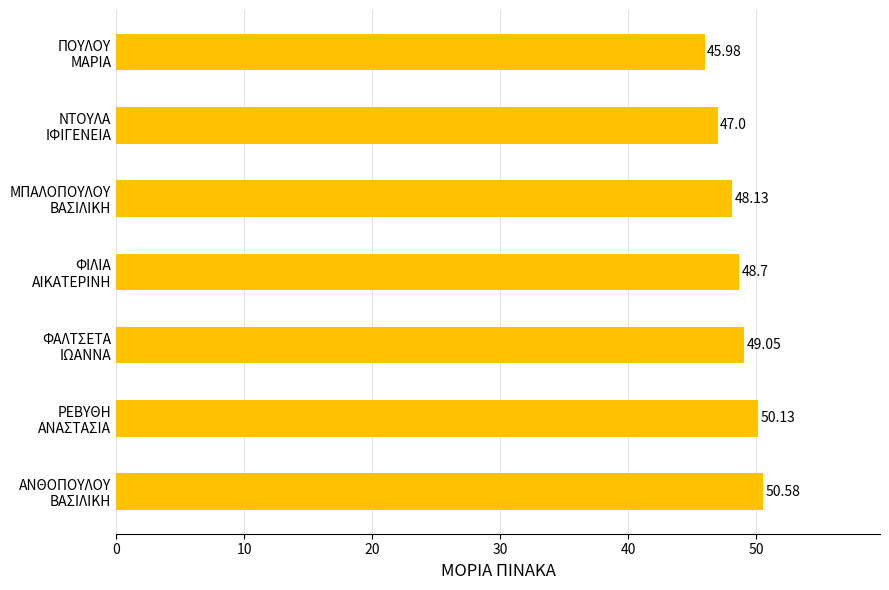

What is the difference between the maximum and minimum values?

4.6